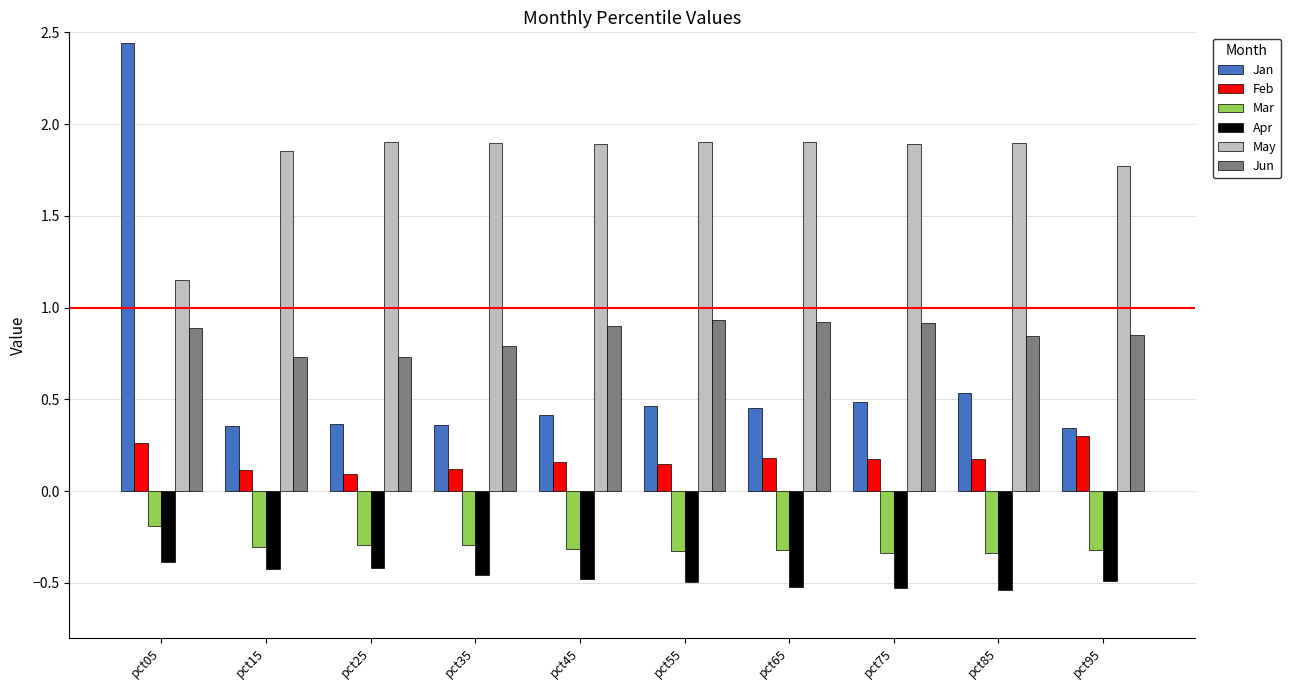

Rank the series by their maximum value, from lowest to highest.

Apr, Mar, Feb, Jun, May, Jan